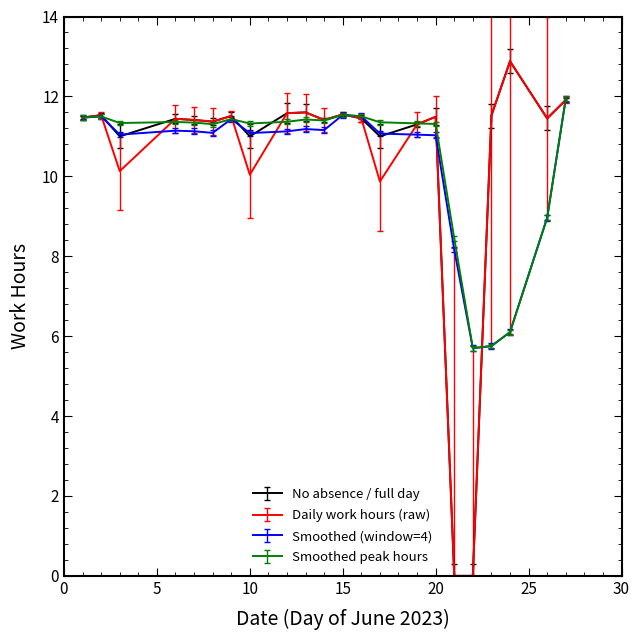

What is the maximum value shown in the chart?

12.9